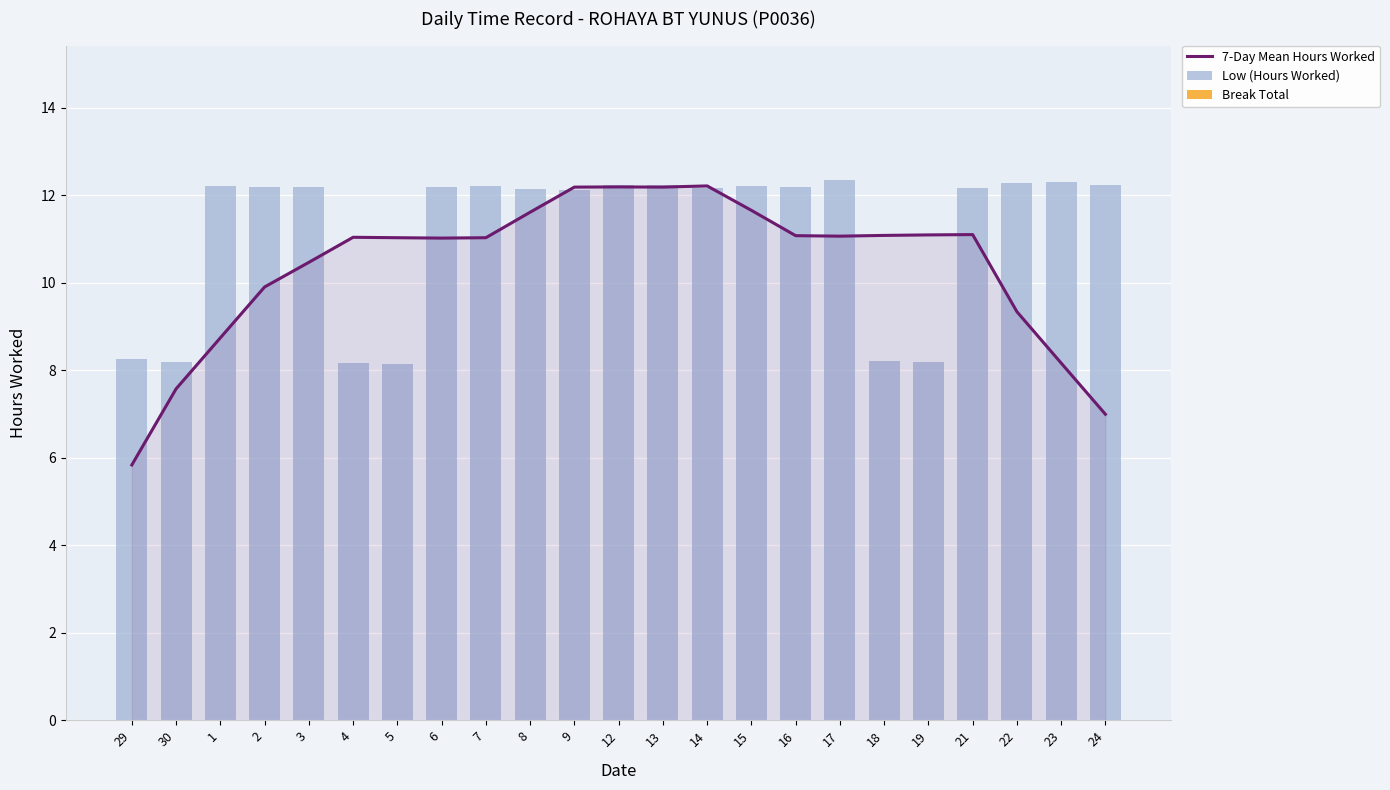

What is the difference between the maximum and minimum values in the Low (Hours Worked) series?

4.2